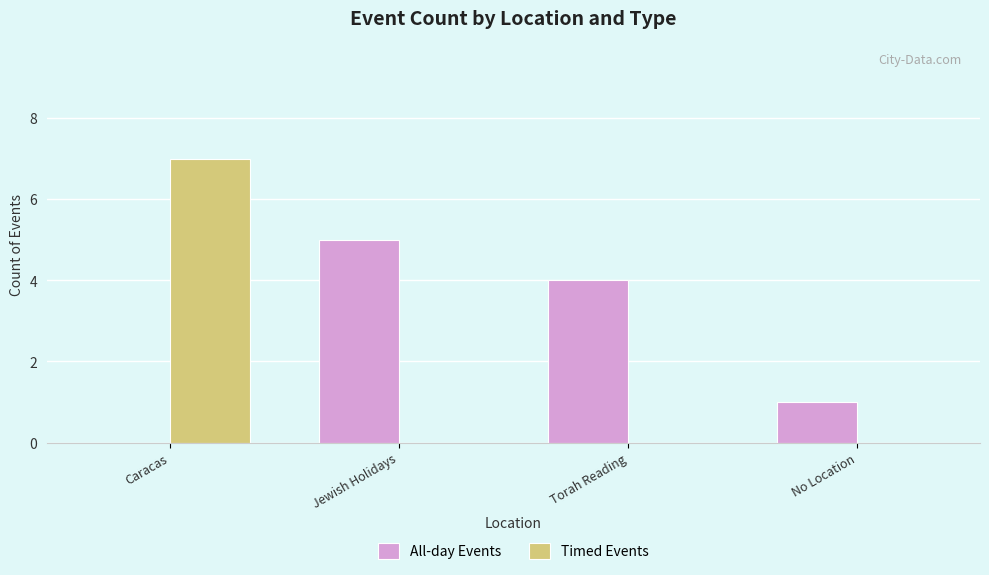

Reading left to right, transcribe all the data shown in this chart.

All-day Events: Caracas=0	Jewish Holidays=5	Torah Reading=4	No Location=1
Timed Events: Caracas=7	Jewish Holidays=0	Torah Reading=0	No Location=0